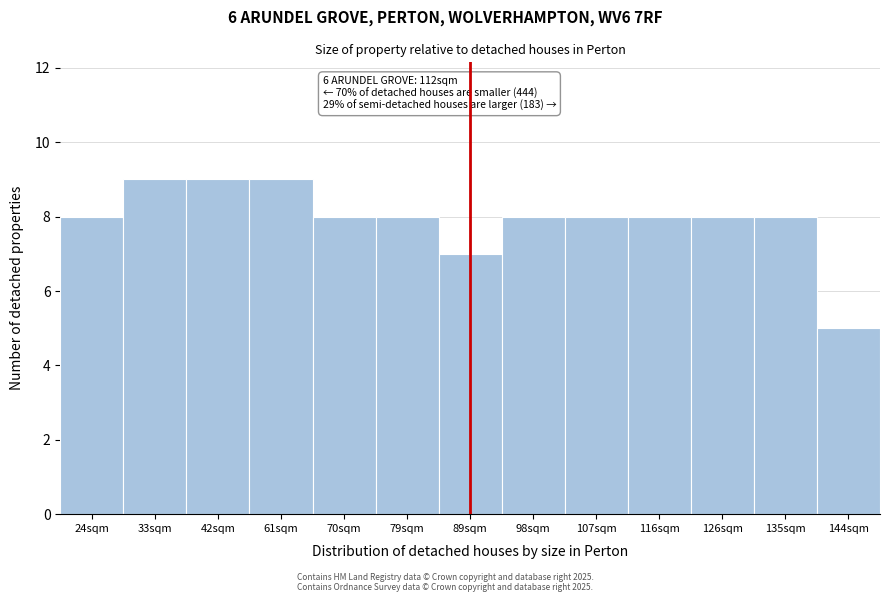

Reading left to right, what are all the values shown in this chart?

8	9	9	9	8	8	7	8	8	8	8	8	5